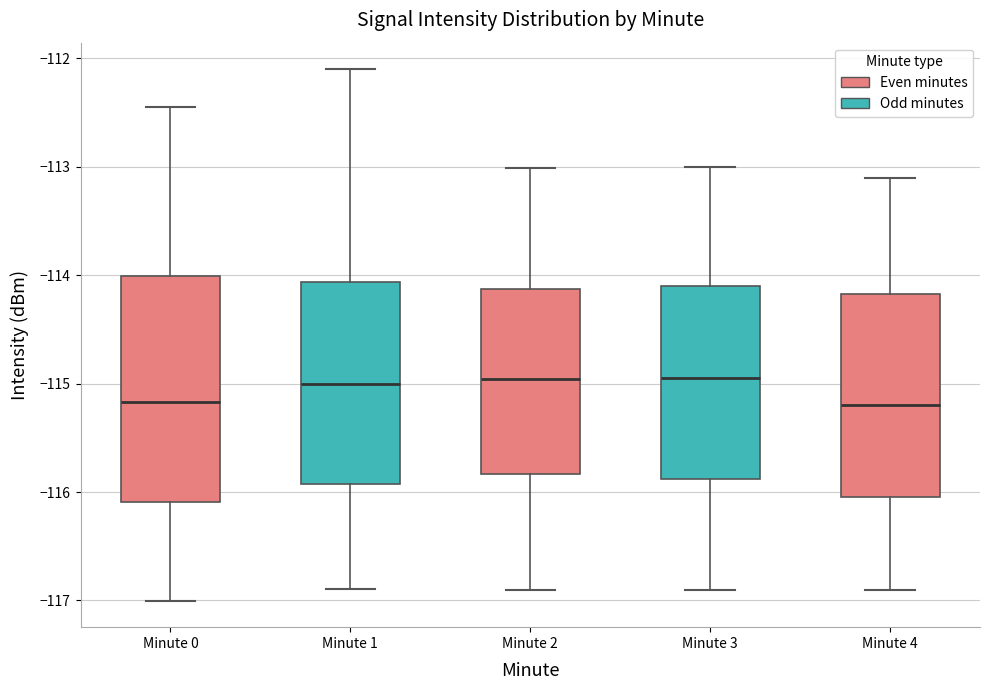

Reading left to right, read every box against the y-axis: the position of its median line, the range the box covers, and the ends of its whiskers. The values are not printed on the chart, so give them approximately, as read against the axis.

Minute 0: median -115.2, box -116.1 to -114.0, whiskers -117.0 to -112.4
Minute 1: median -115.0, box -115.9 to -114.1, whiskers -116.9 to -112.1
Minute 2: median -115.0, box -115.8 to -114.1, whiskers -116.9 to -113.0
Minute 3: median -114.9, box -115.9 to -114.1, whiskers -116.9 to -113.0
Minute 4: median -115.2, box -116.0 to -114.2, whiskers -116.9 to -113.1